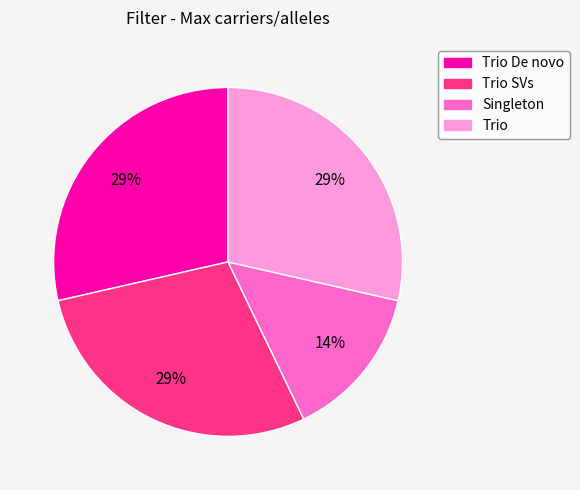

To the nearest percent, what is the average slice percentage?

25%